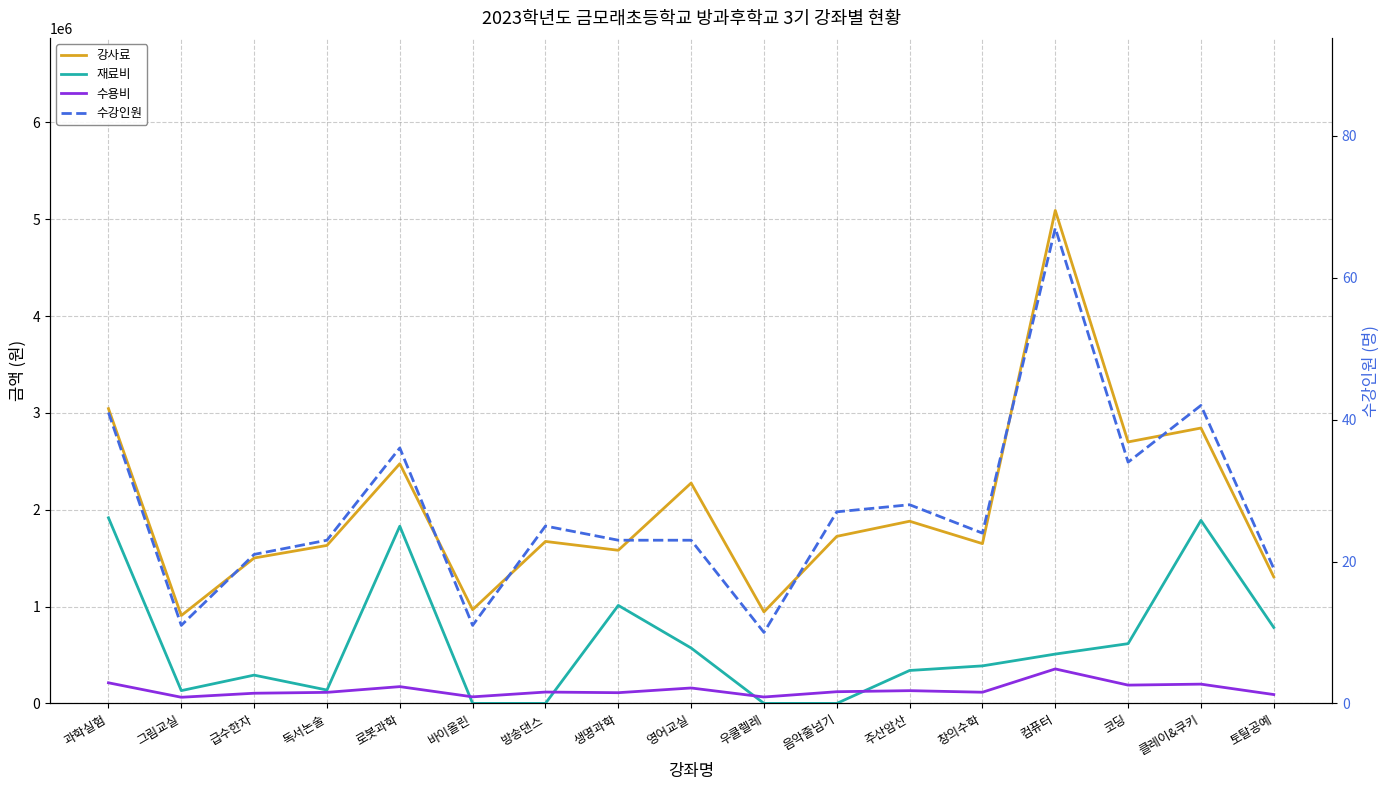

What are all the series names shown in the legend?

강사료, 재료비, 수용비, 수강인원